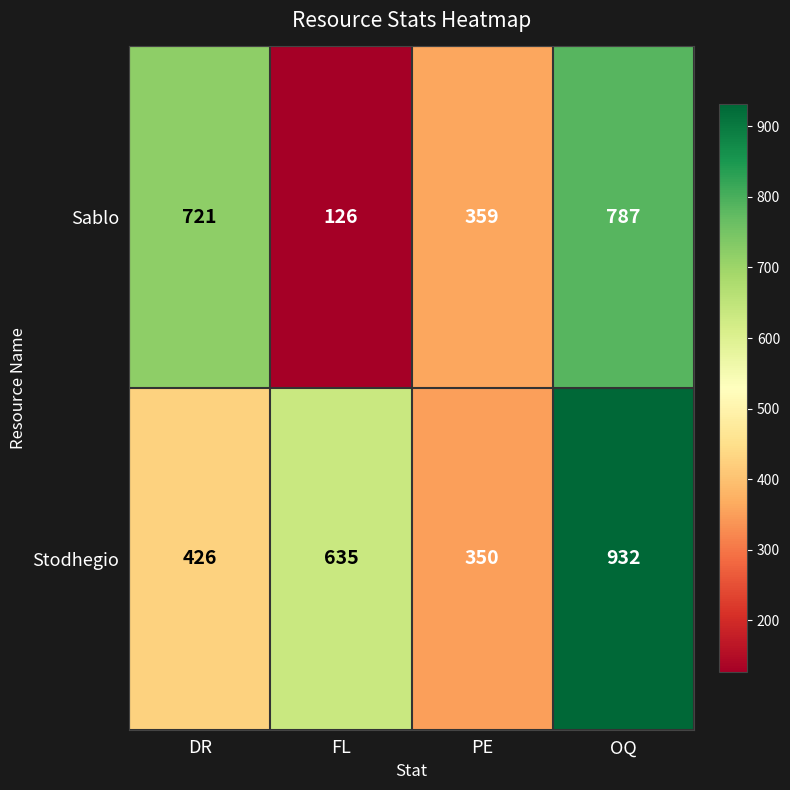

What is the total value across all series at PE?

709